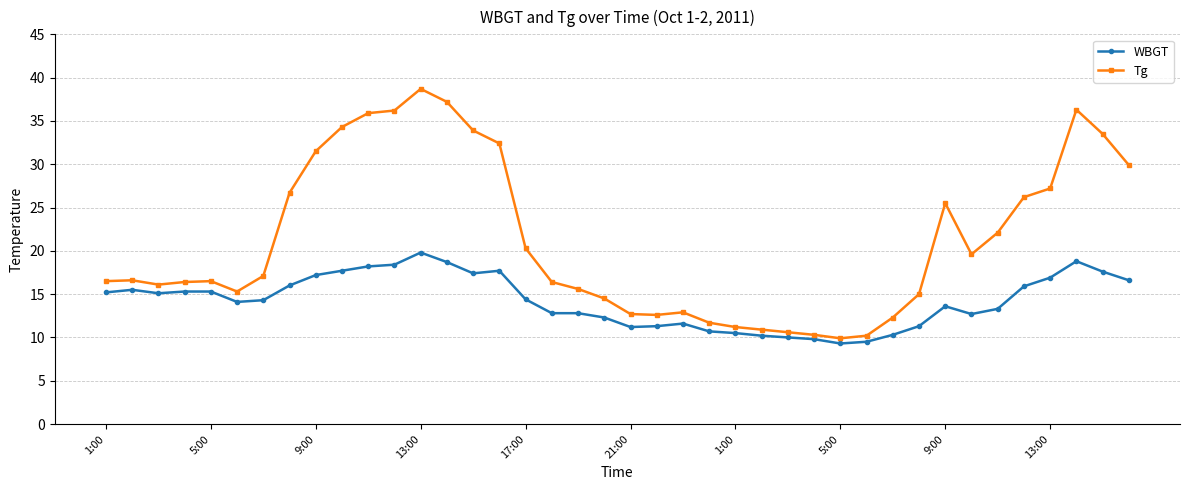

What is the smallest value displayed?

9.3